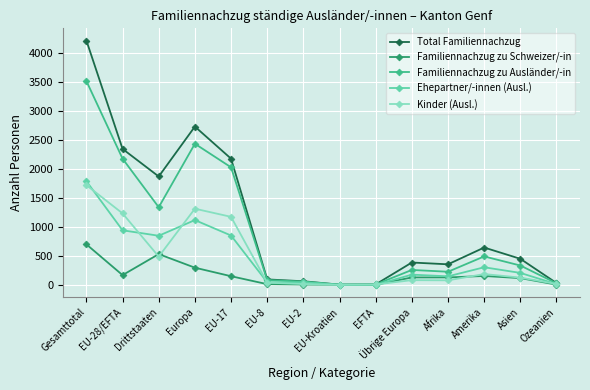

Read the Familiennachzug zu Schweizer/-in value at EU-17, to the nearest 10.

150